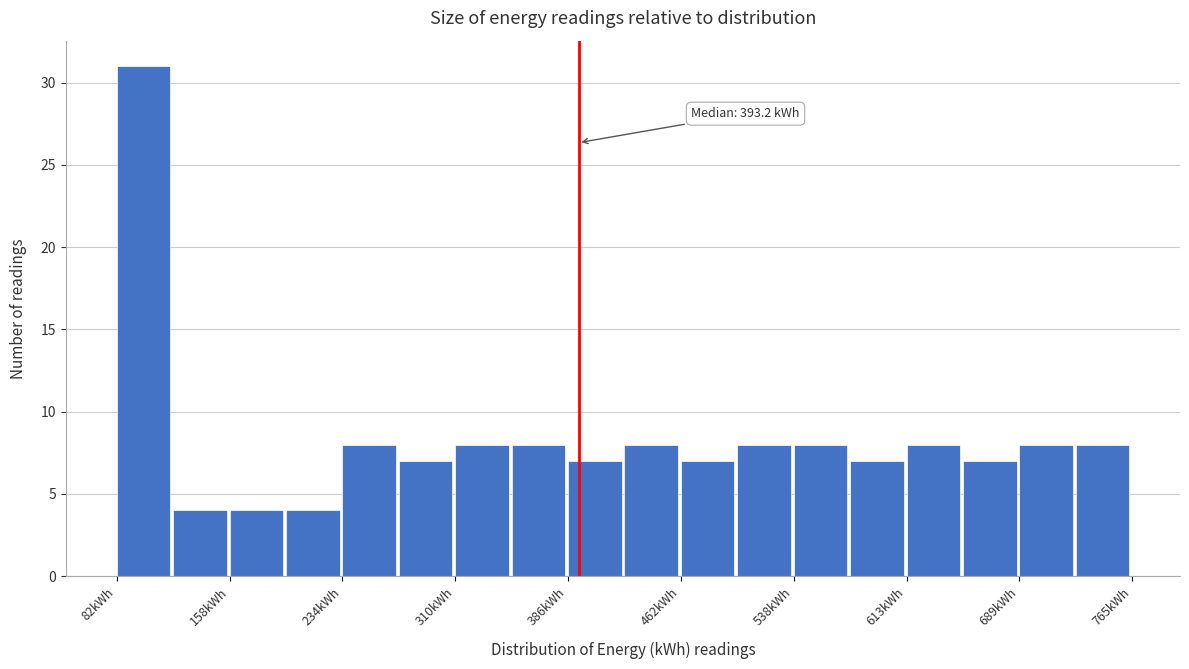

Around what value on the x-axis is the tallest bar? Give the approximate position of its centre, as read against the axis.

100